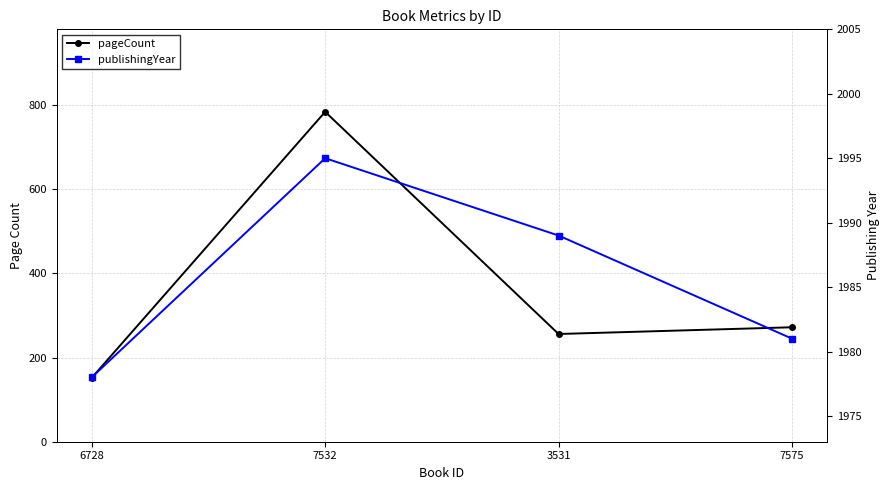

What value does the publishingYear series have at 7532?

1995